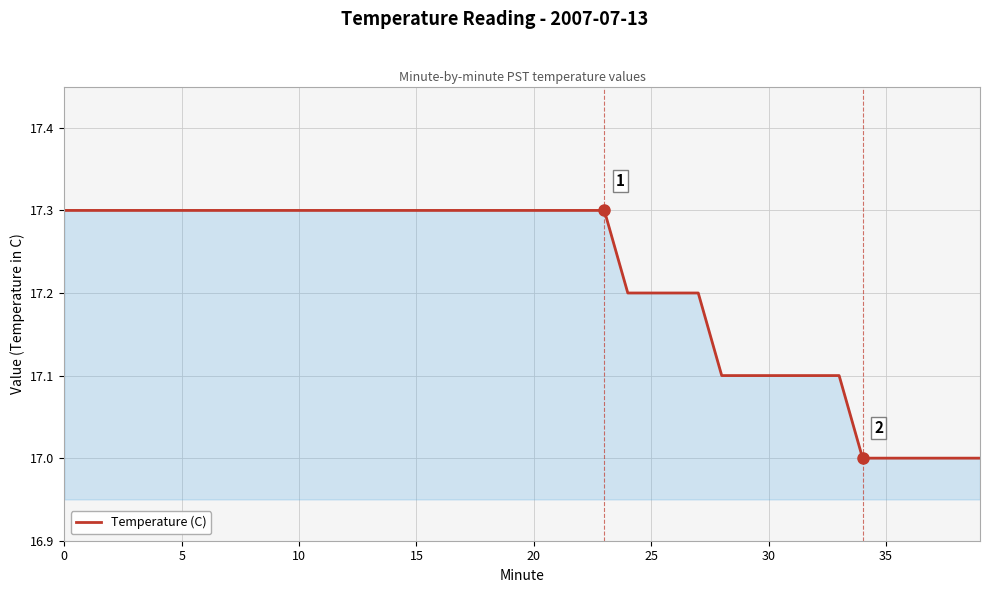

What is the difference between the maximum and minimum values?

0.3